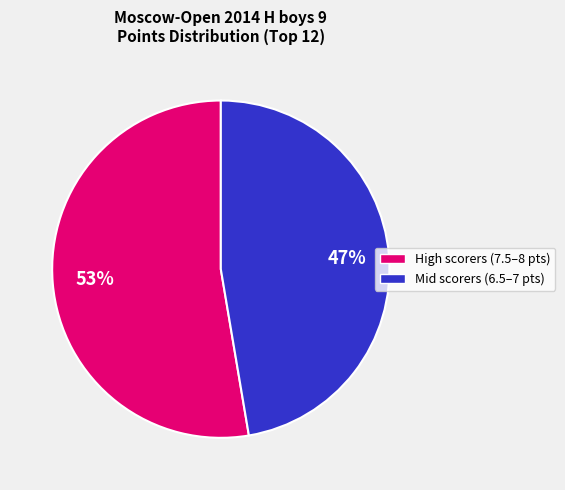

Is there a majority slice in this chart?

Yes